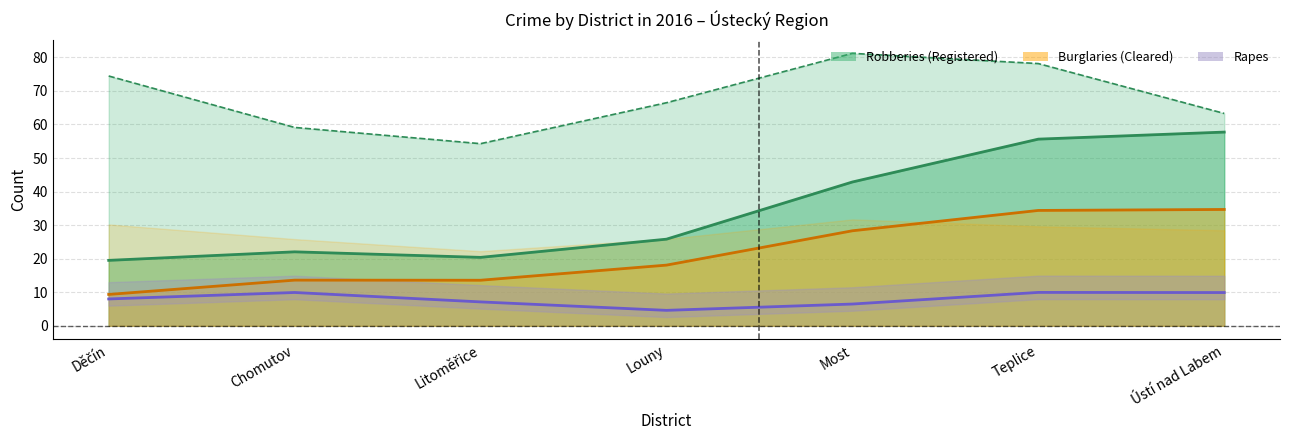

What is the value of the Rapes Registered (line) point at the 2nd from the left?

9.9